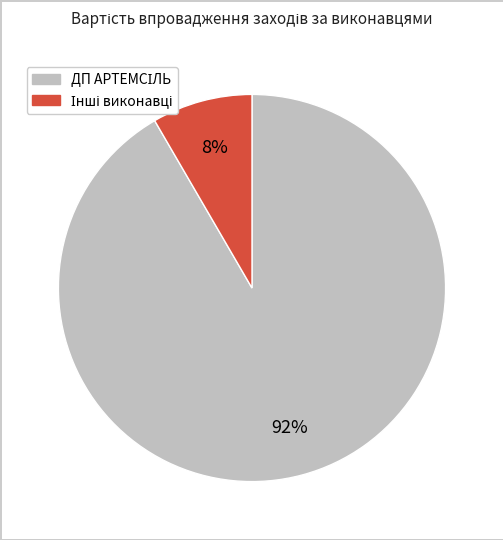

Is there a majority slice in this chart?

Yes